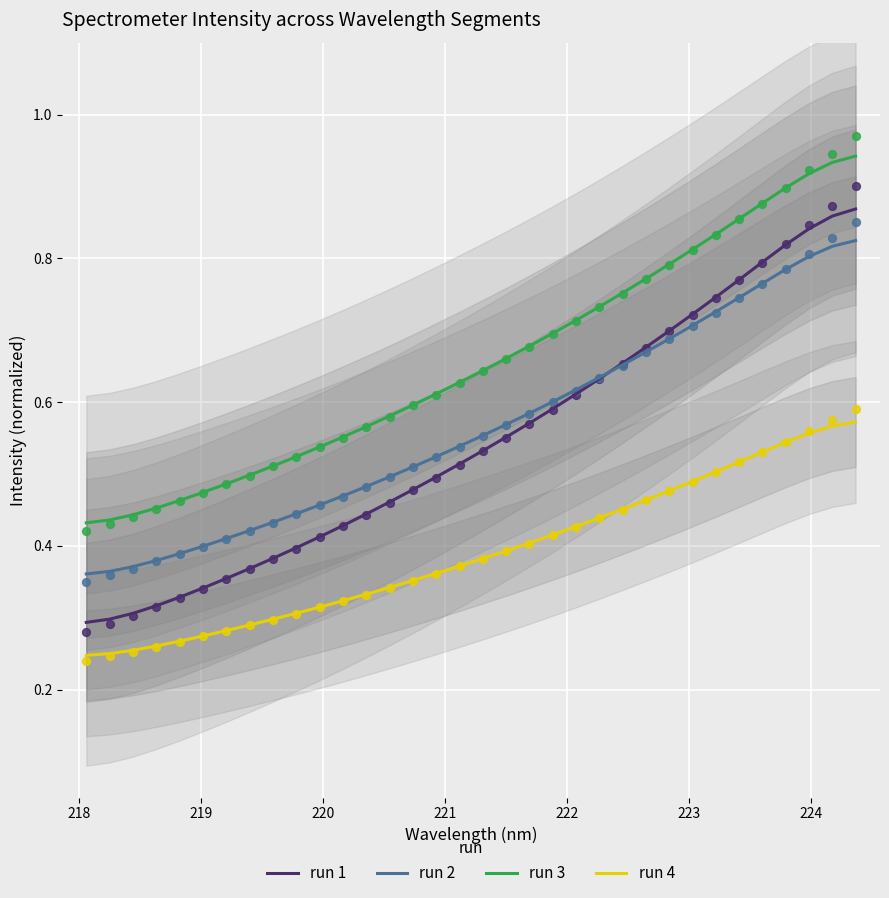

True or false: run 1 and run 3 cross at least once.

False